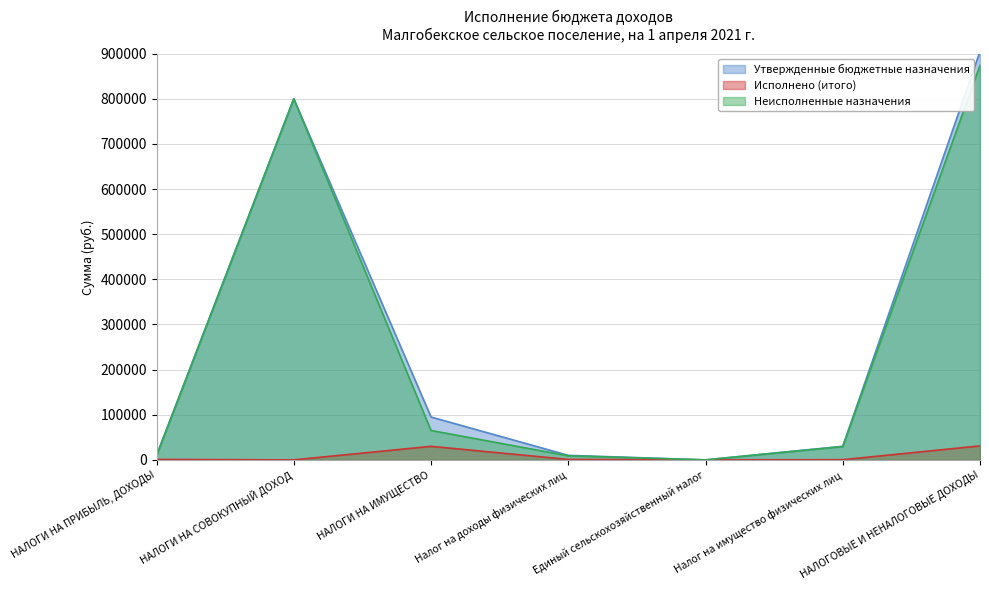

How many intersections are there between Исполнено (итого) and Утвержденные бюджетные назначения?

2